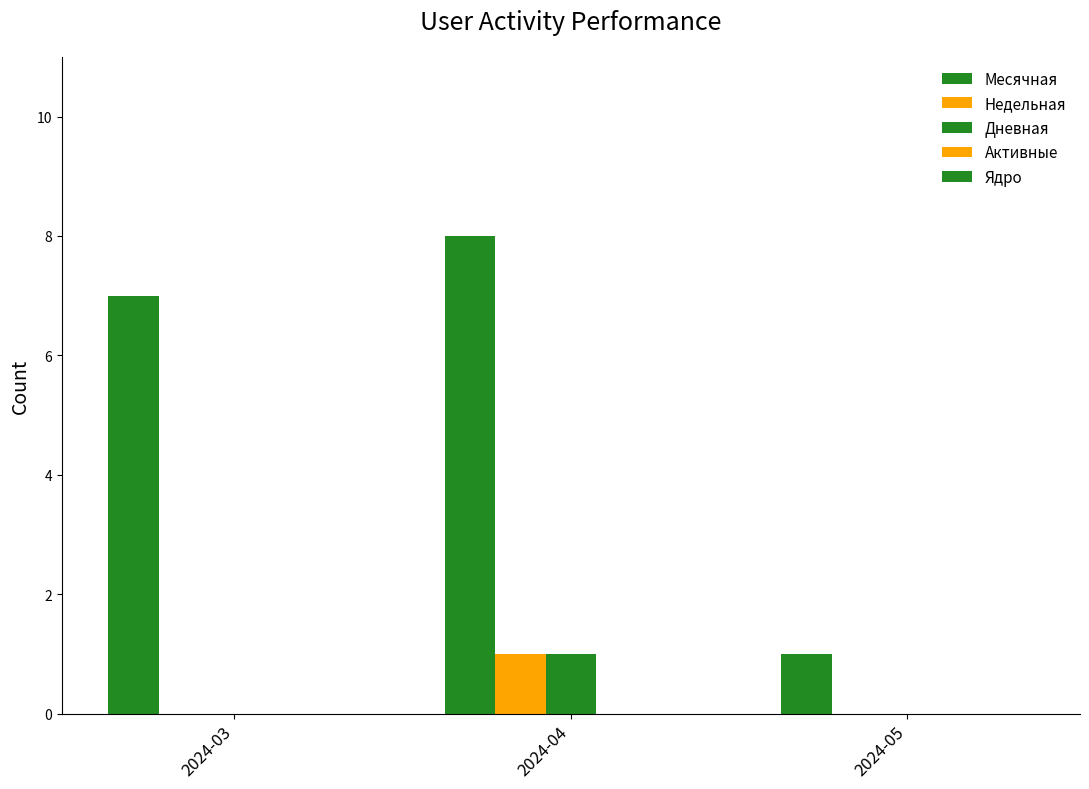

How many data points does each series have?

3